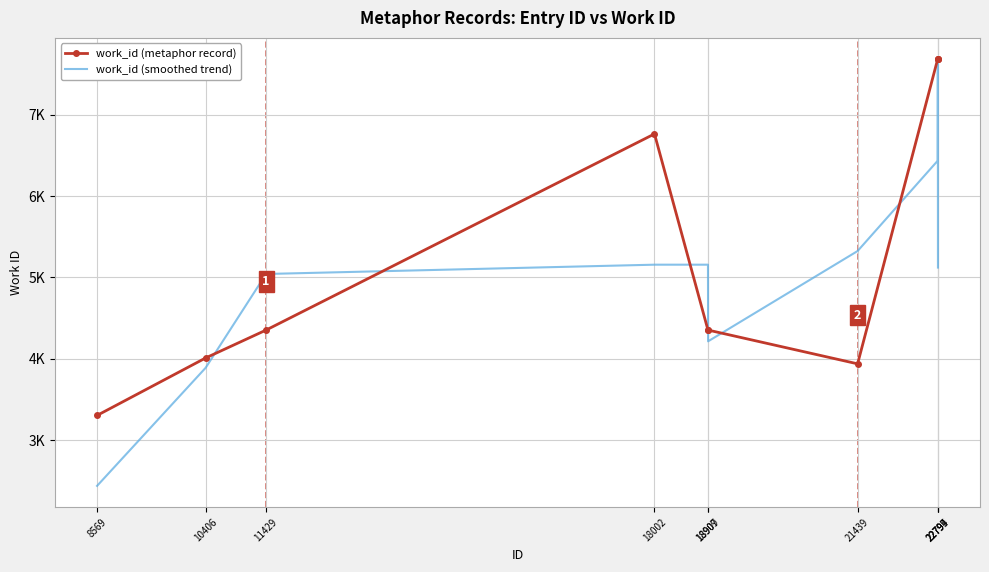

True or false: work_id (smoothed trend) has more than 1 interior local peaks.

False